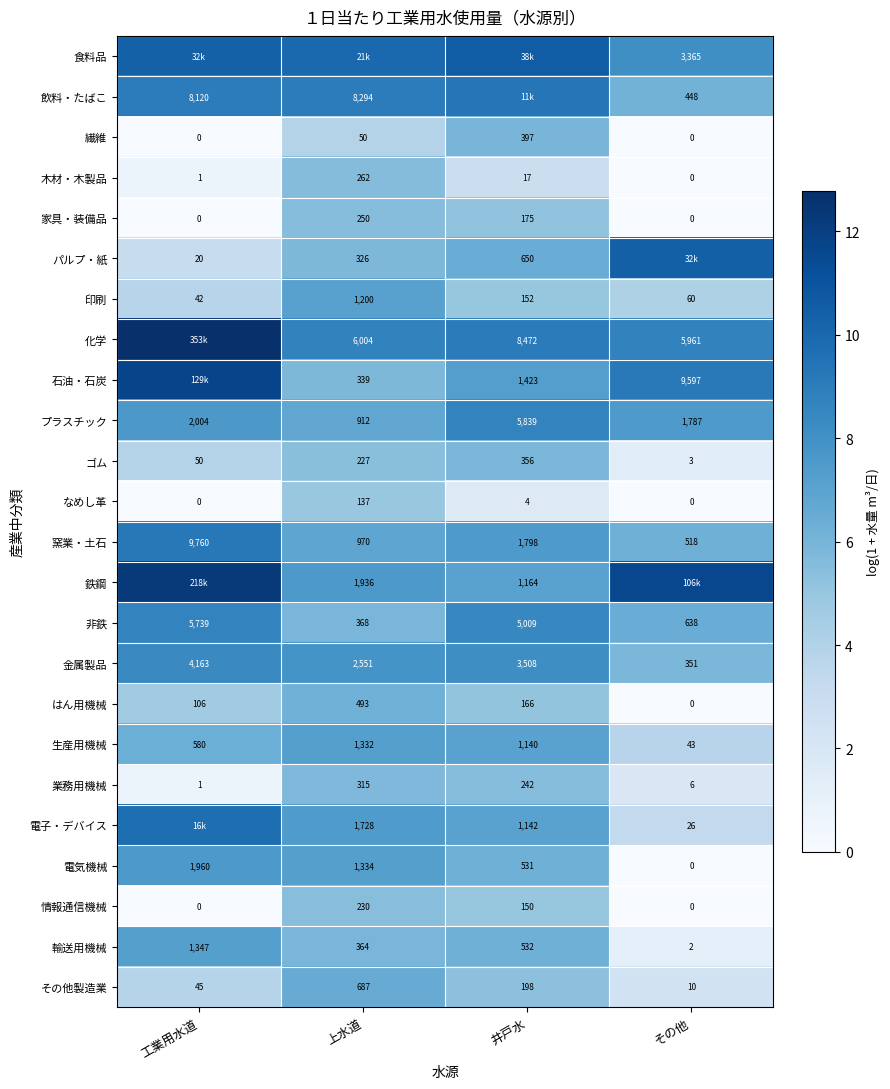

Where is ゴム nearest to the value 179?

上水道